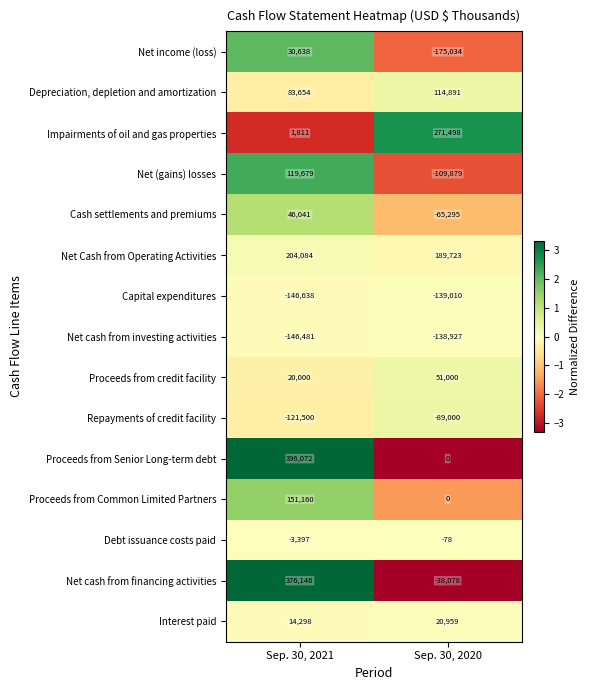

What is the greatest value displayed?

396072